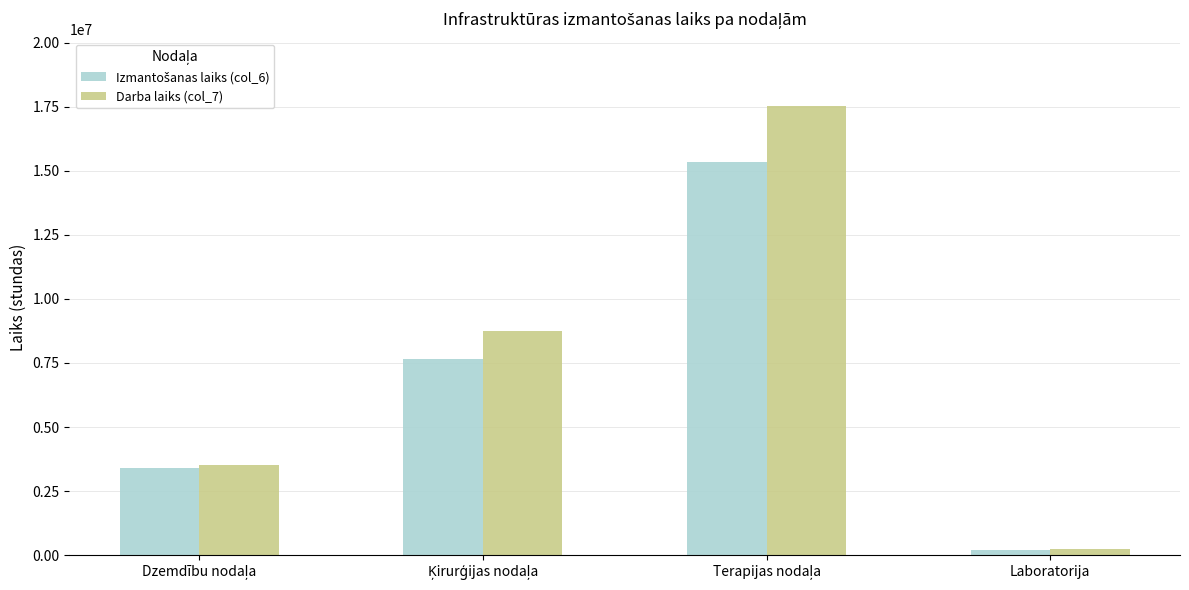

Which series has the largest total across all categories?

Darba laiks (col_7)